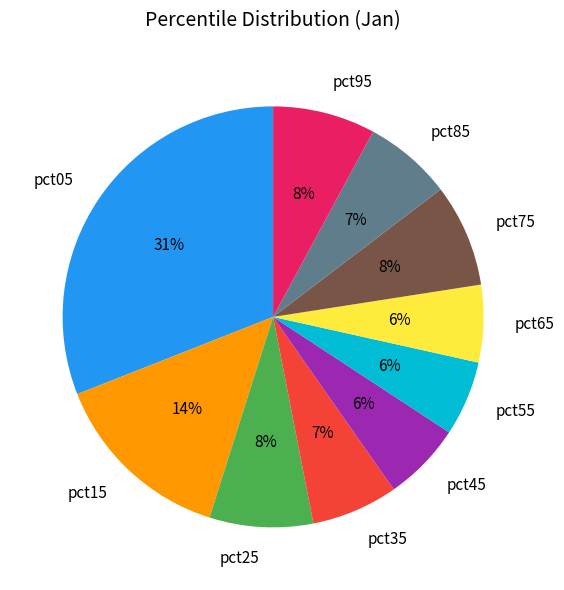

Is there any slice that represents more than half of the pie?

No